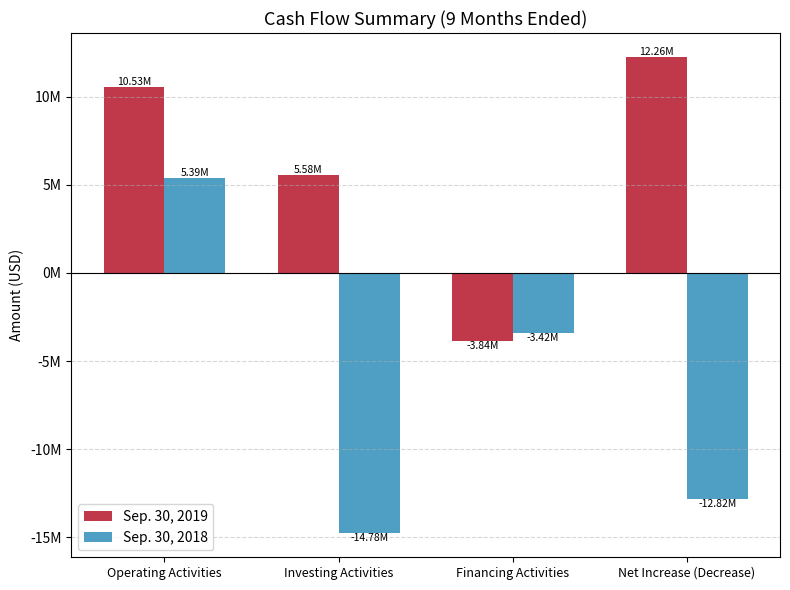

The Sep. 30, 2019 series shows 5581502 at Investing Activities. True or false?

True